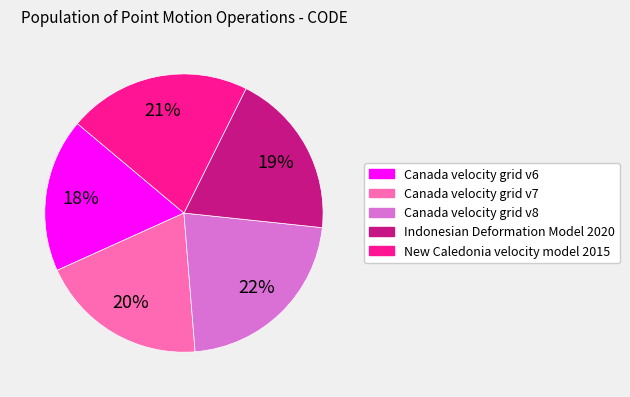

Does any single category account for the majority?

No